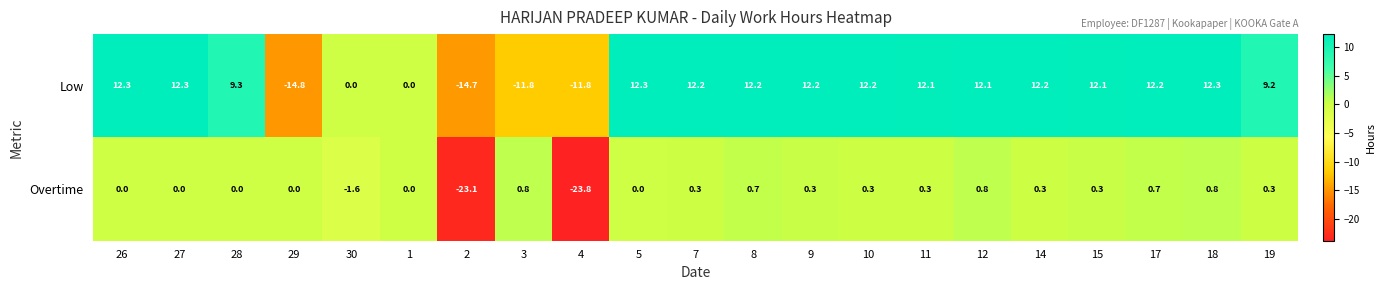

Is it true that Low equals 16.4 at 11?

False